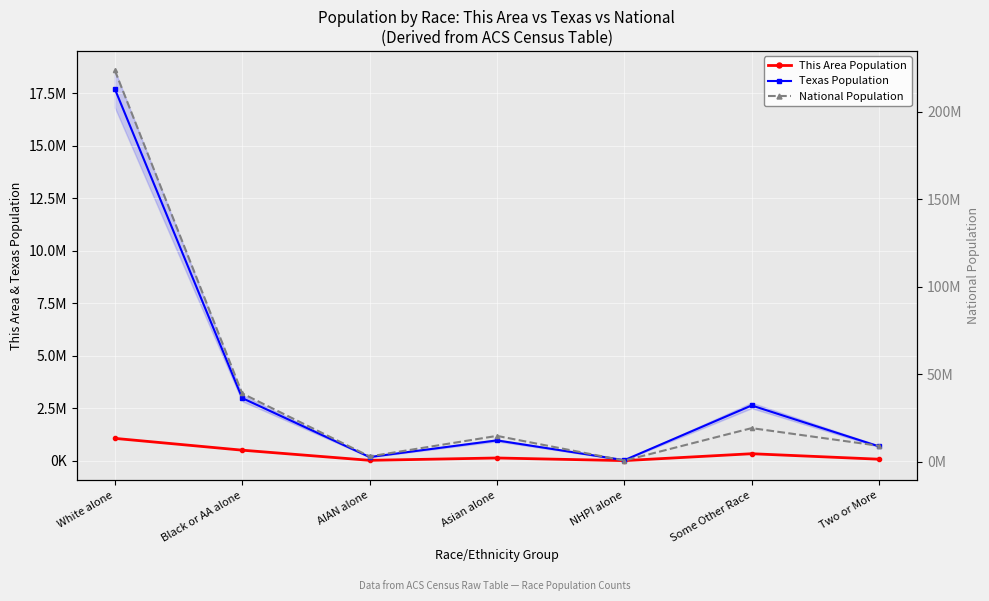

List the series in order of their peak value, lowest first.

This Area Population, Texas Population, National Population